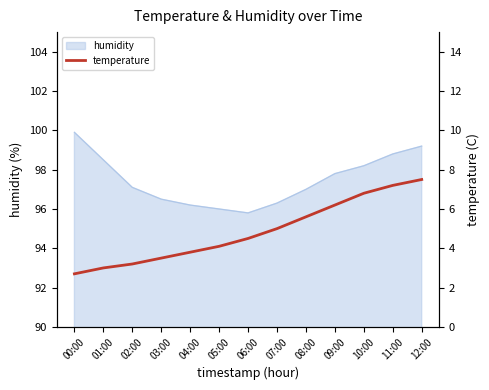

Approximately how many times larger is the value at 07:00 compared to 00:00?

1.9